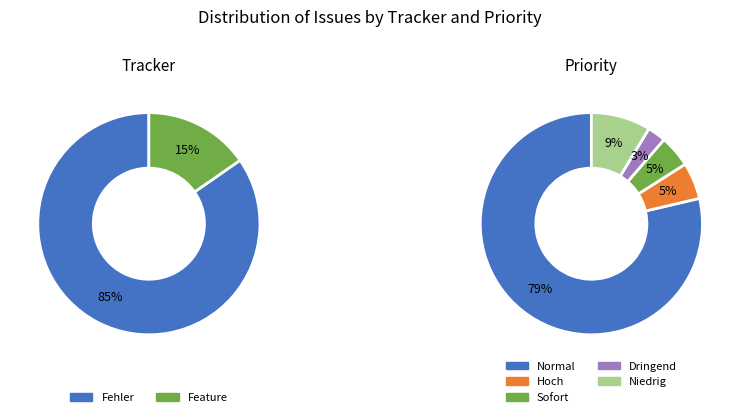

Which category accounts for the majority?

Fehler